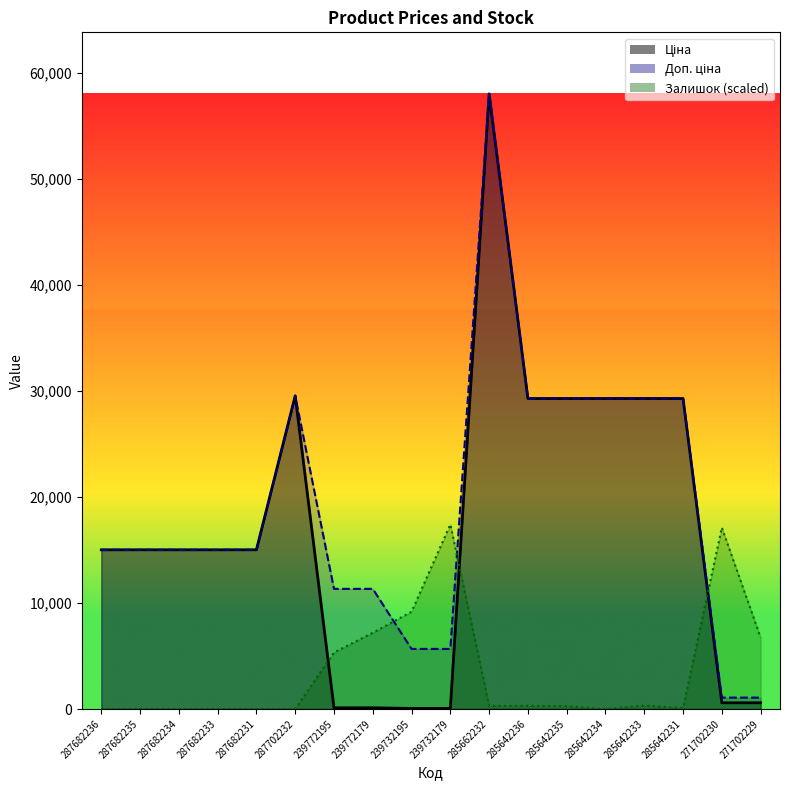

What is the difference between the maximum and minimum values in the Залишок series?

17411.1